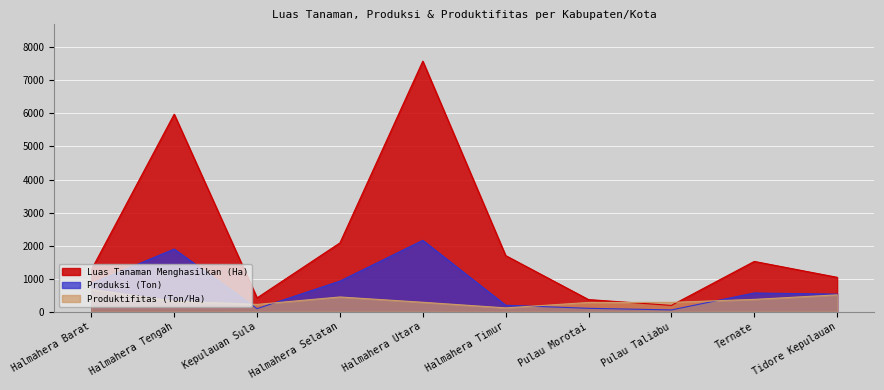

Reading right to left, transcribe all the data shown in this chart.

Luas Tanaman Menghasilkan (Ha): 1040.0	1521.1	190.0	366.0	1697.9	7583.0	2082.0	417.0	5977.0	1267.3
Produksi (Ton): 530.0	565.8	53.5	102.0	195.1	2159.6	926.0	91.8	1895.2	853.0
Produktifitas (Ton/Ha): 509.6	372.0	281.7	278.7	114.9	284.8	444.8	220.0	317.1	673.1